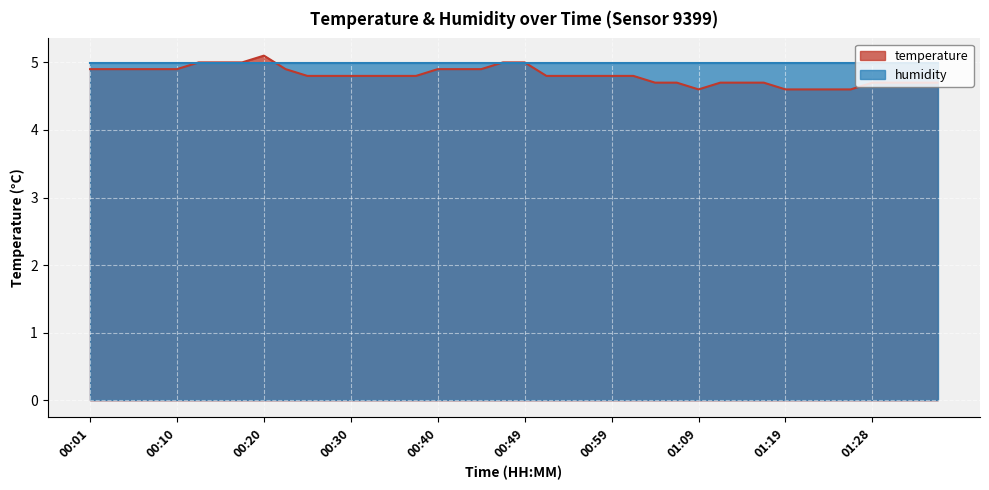

Reading left to right, transcribe all the data shown in this chart.

00:01=4.9	00:03=4.9	00:06=4.9	00:08=4.9	00:10=4.9	00:13=5.0	00:15=5.0	00:18=5.0	00:20=5.1	00:23=4.9	00:25=4.8	00:27=4.8	00:30=4.8	00:32=4.8	00:35=4.8	00:37=4.8	00:40=4.9	00:42=4.9	00:44=4.9	00:47=5.0	00:49=5.0	00:52=4.8	00:54=4.8	00:57=4.8	00:59=4.8	01:01=4.8	01:04=4.7	01:06=4.7	01:09=4.6	01:11=4.7	01:14=4.7	01:16=4.7	01:19=4.6	01:21=4.6	01:24=4.6	01:26=4.6	01:28=4.7	01:31=4.7	01:33=4.7	01:36=4.7